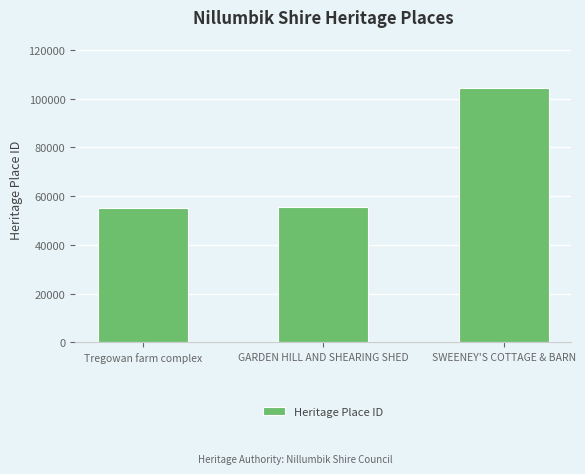

True or false: the data shows 35029 at SWEENEY'S COTTAGE & BARN.

False